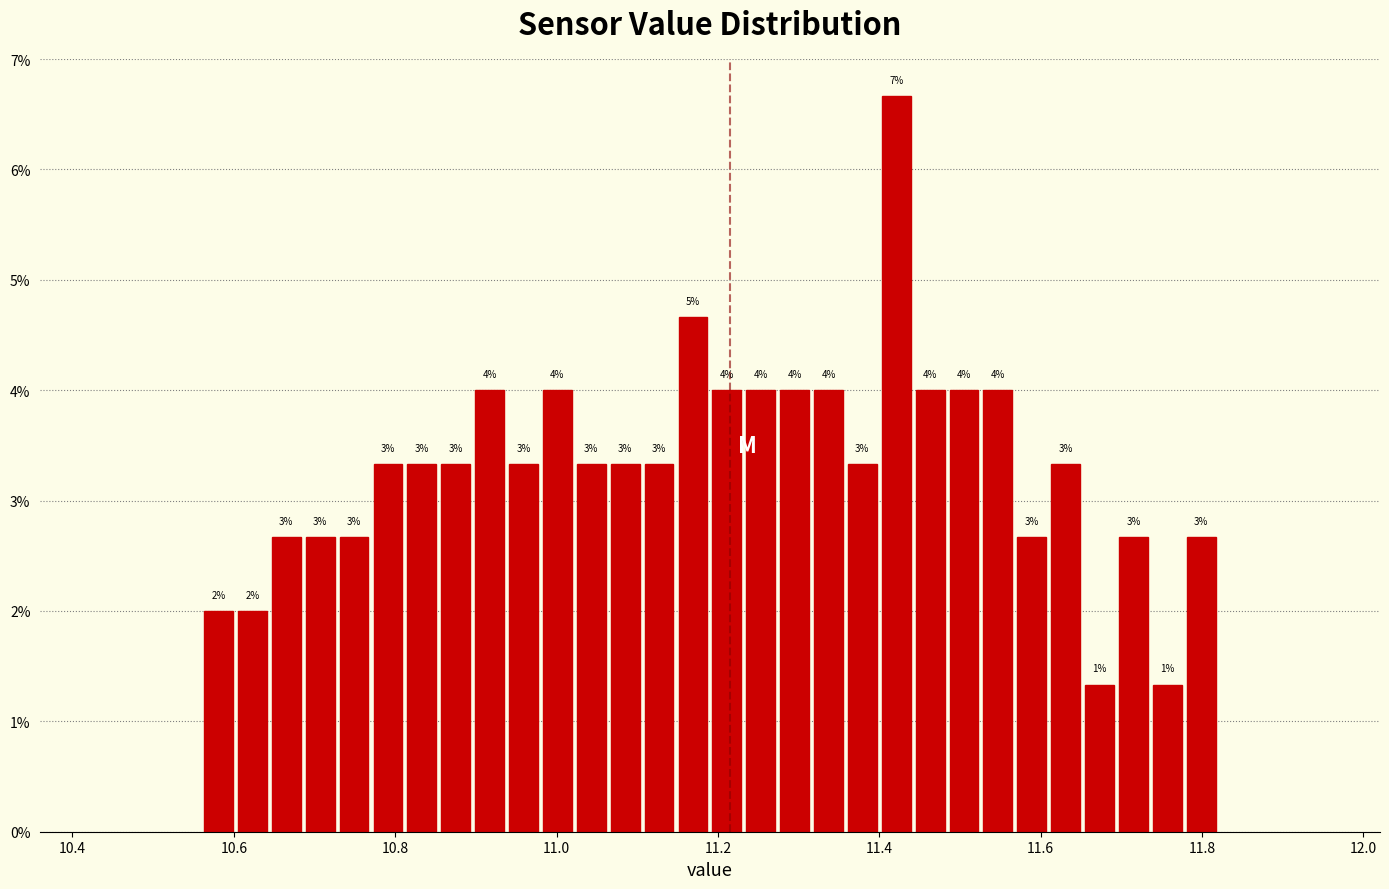

Read against the x-axis, roughly where is the centre of the tallest bar?

11.42